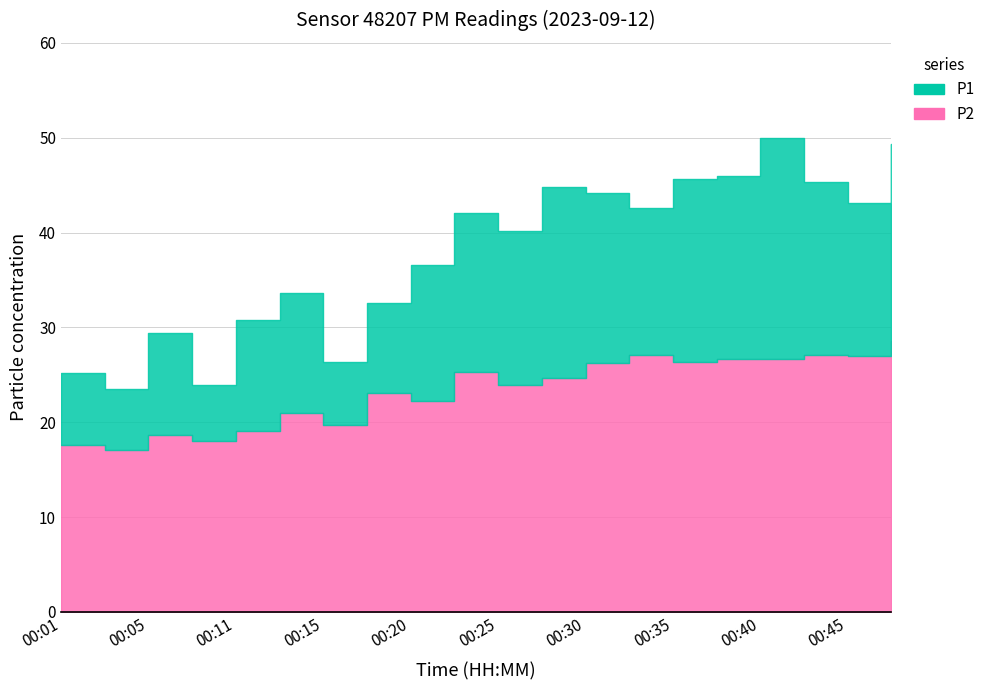

At which category does P1 reach its first local valley?

00:03